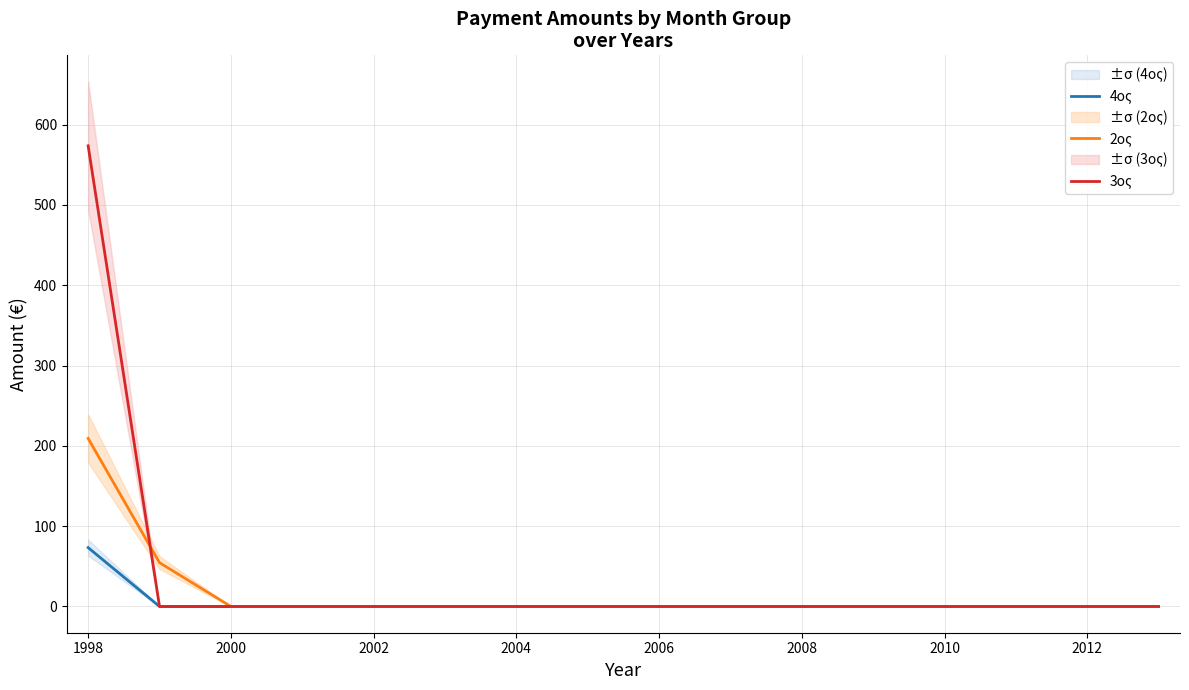

Is it true that 2ος equals -137.0 at 2006?

False